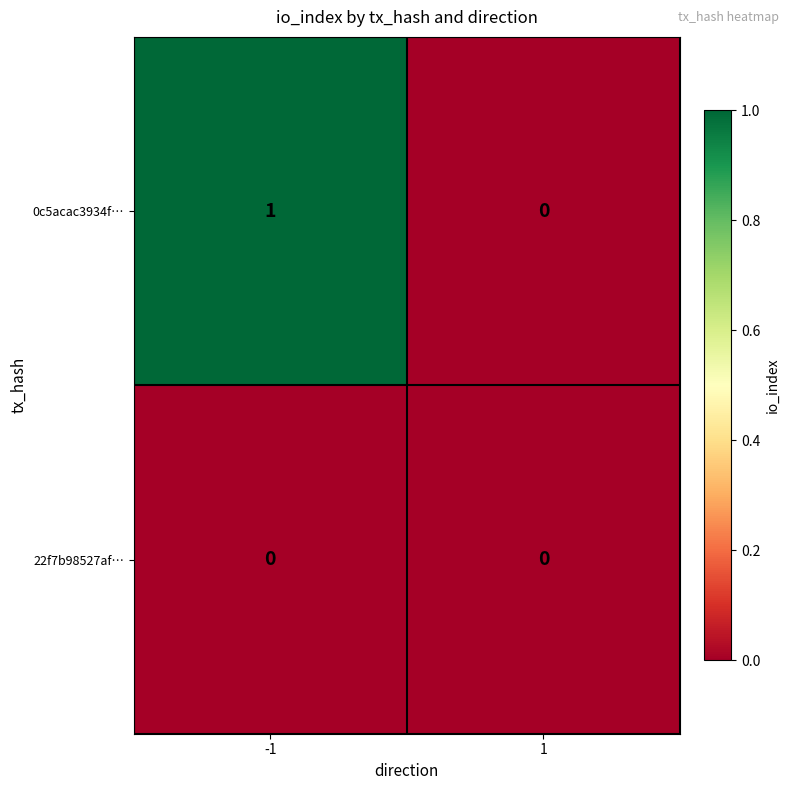

Reading left to right, list all the values displayed in this chart.

0c5acac3934f…: -1=1	1=0
22f7b98527af…: -1=0	1=0